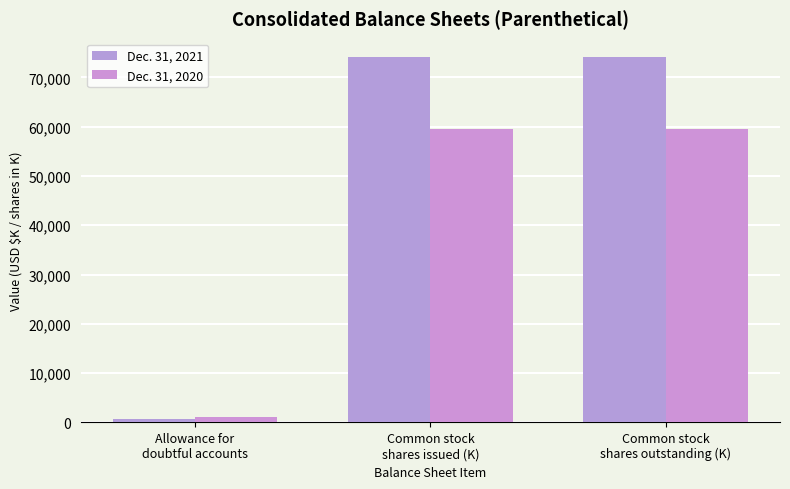

How many distinct data groups are displayed?

2